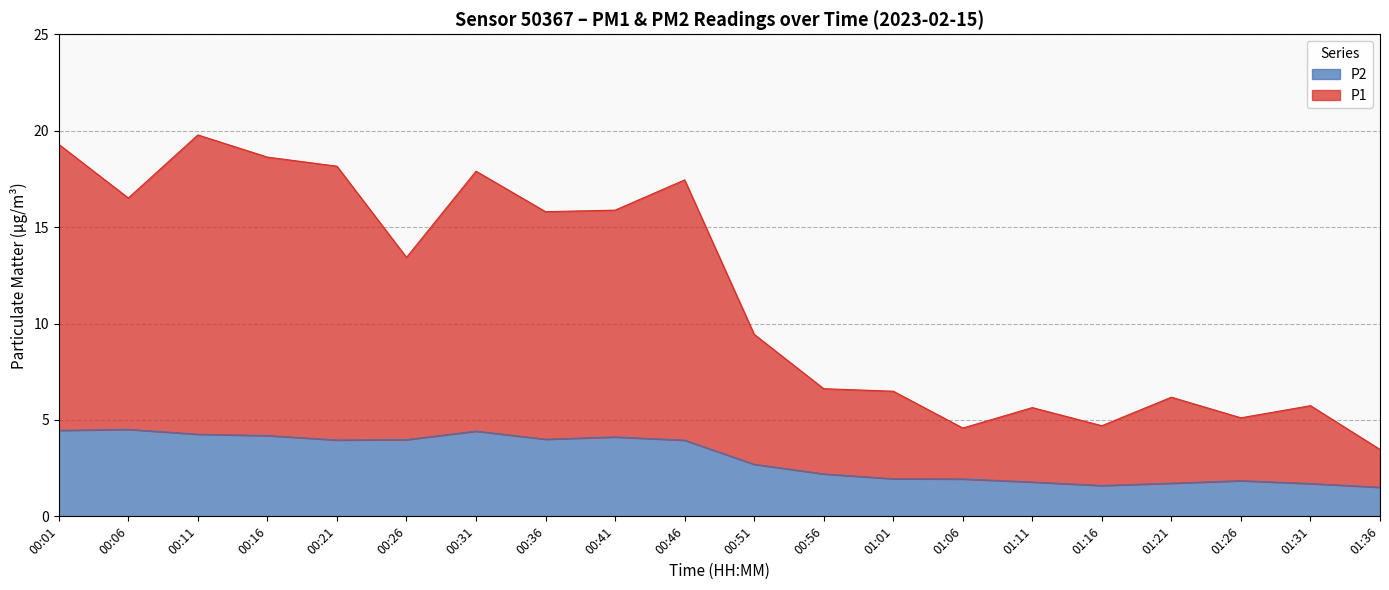

What is the difference between the maximum and minimum values in the P2 series?

3.0